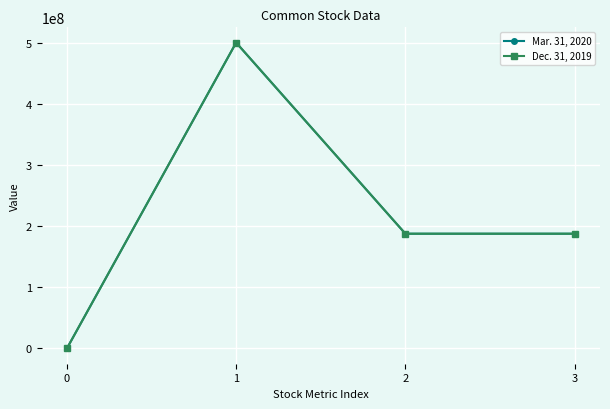

Is this an area chart (filled region under the line)?

No